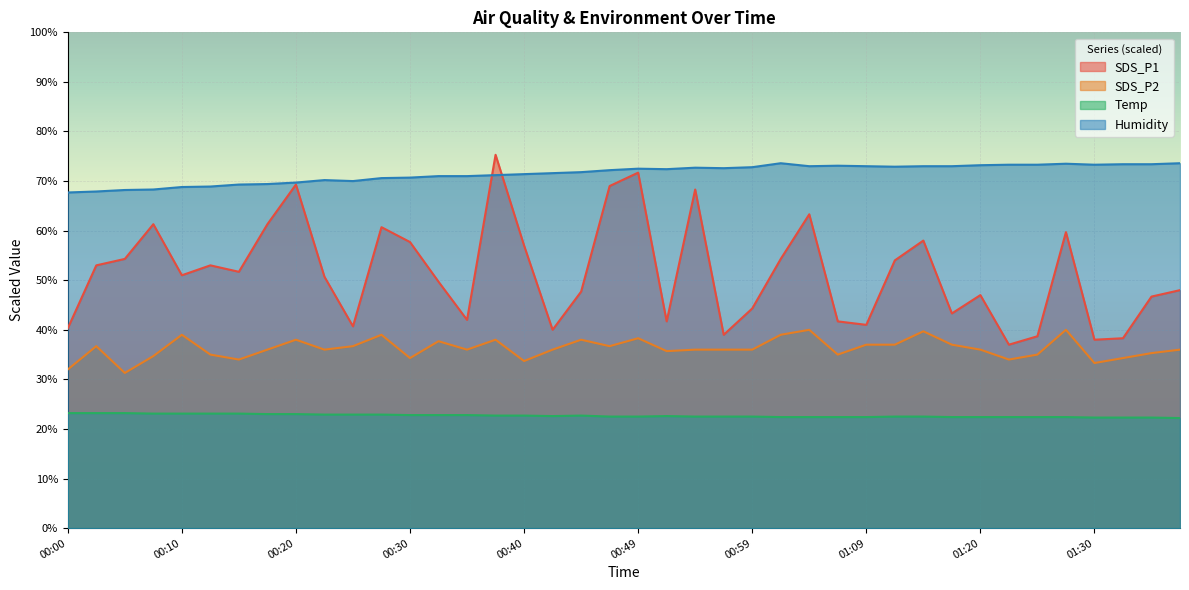

What value does the Humidity series have at 00:44?

71.8